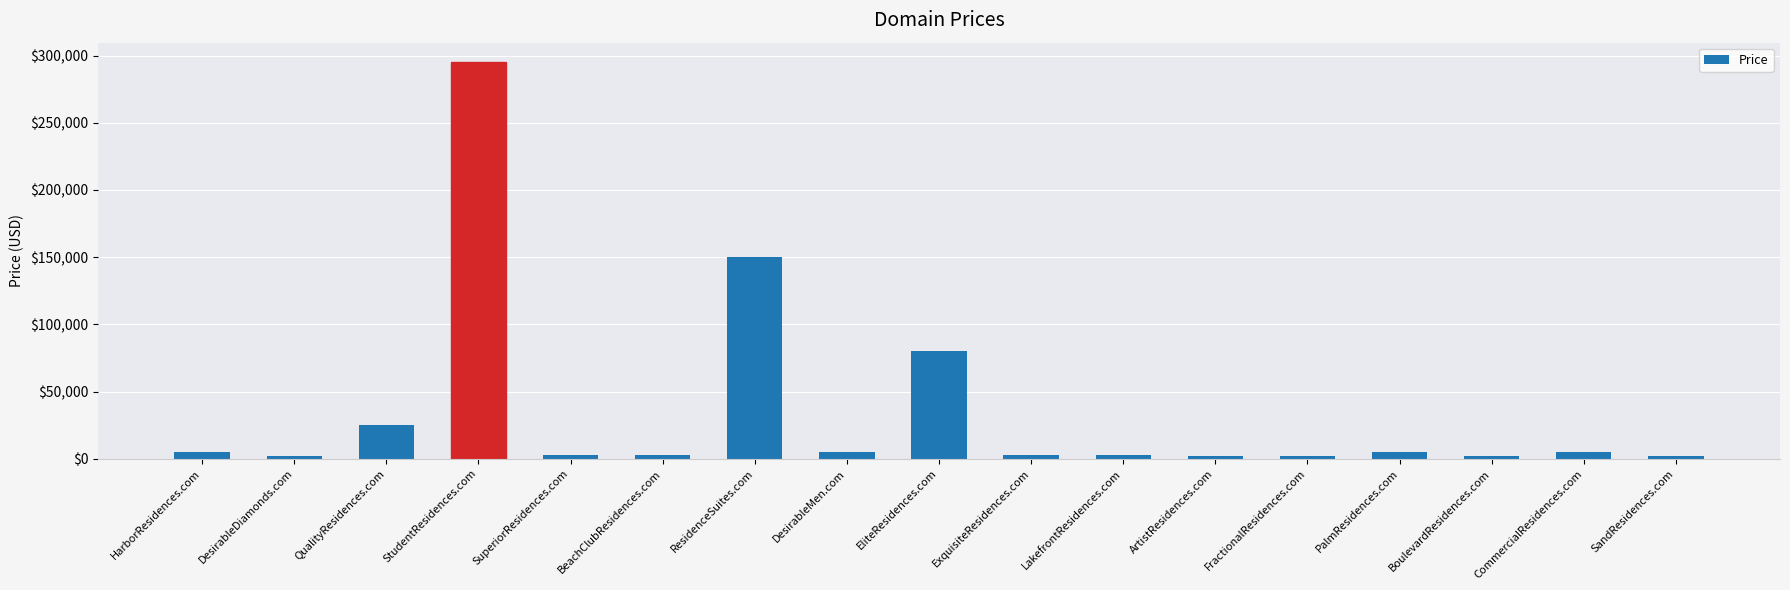

What is the difference between the values at ResidenceSuites.com and StudentResidences.com?

145000